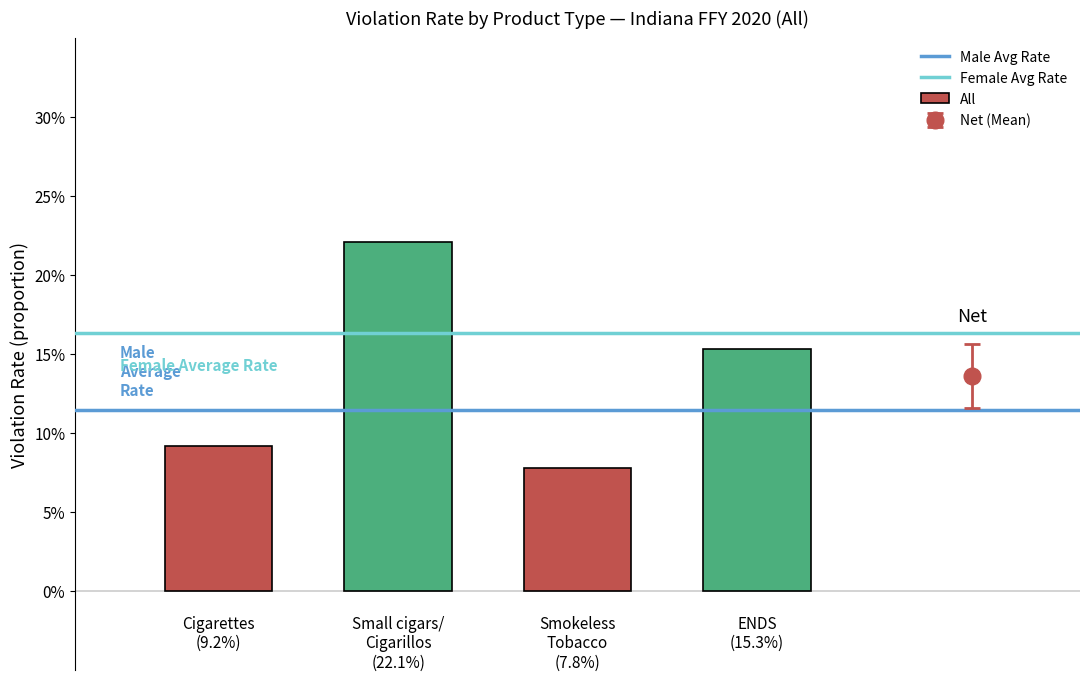

Does the chart contain any negative values?

No